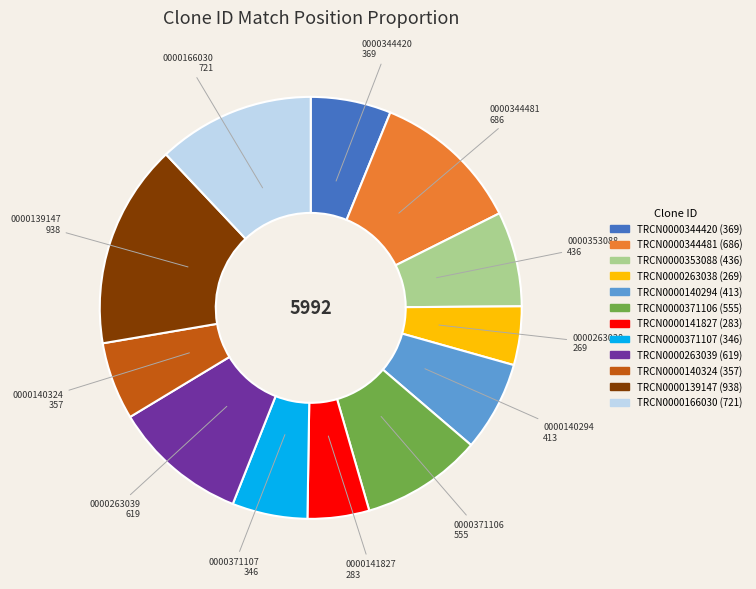

Does TRCN0000371106 account for over 50% of the chart?

No